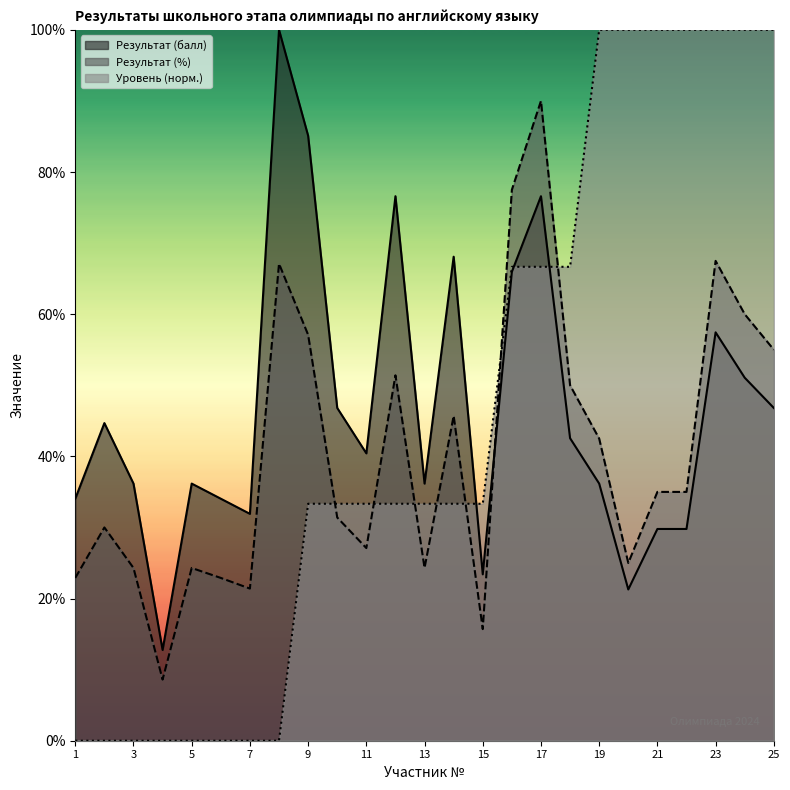

Is the value of Уровень класса at 4 greater than the value of Результат (балл) at 23?

No